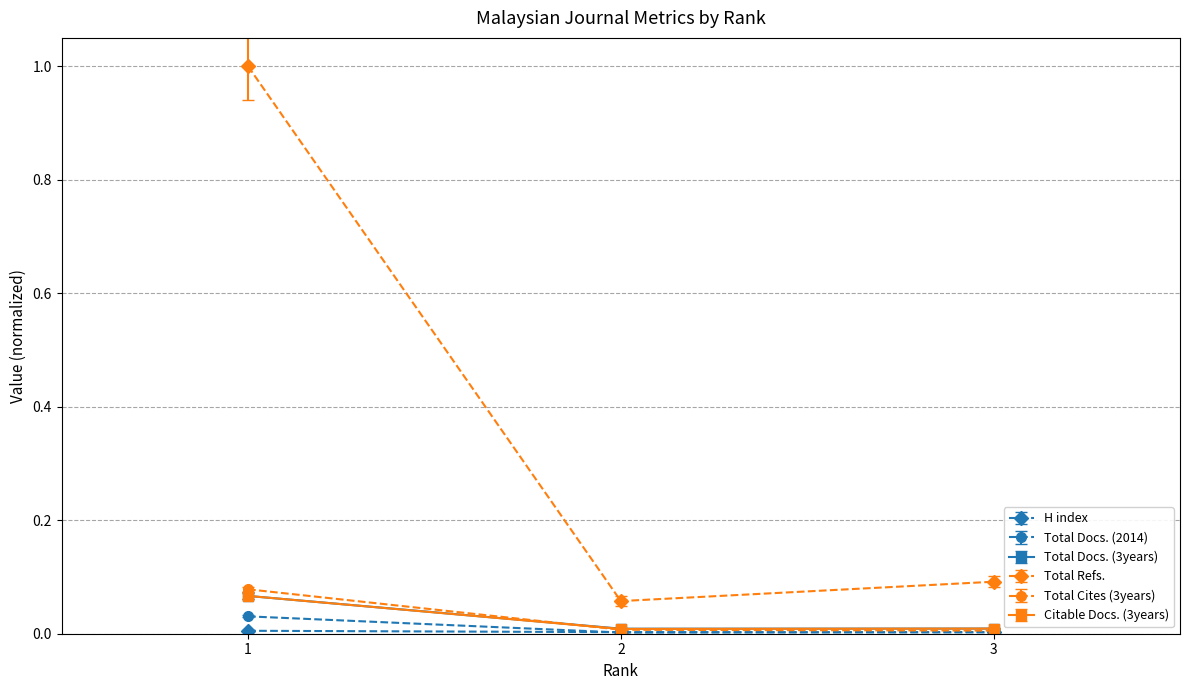

Which series has the widest spread of values?

Total Refs.